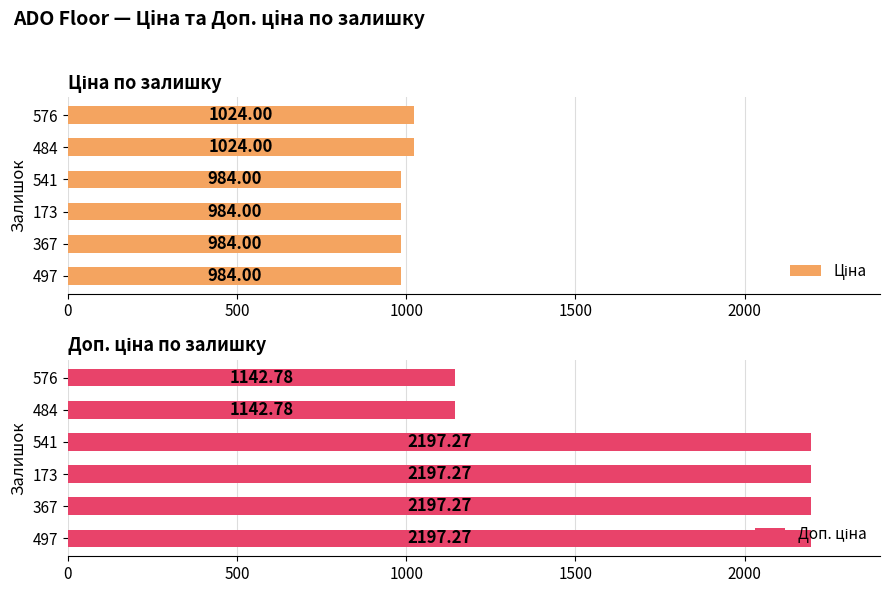

Which series has the largest total across all categories?

Доп. ціна